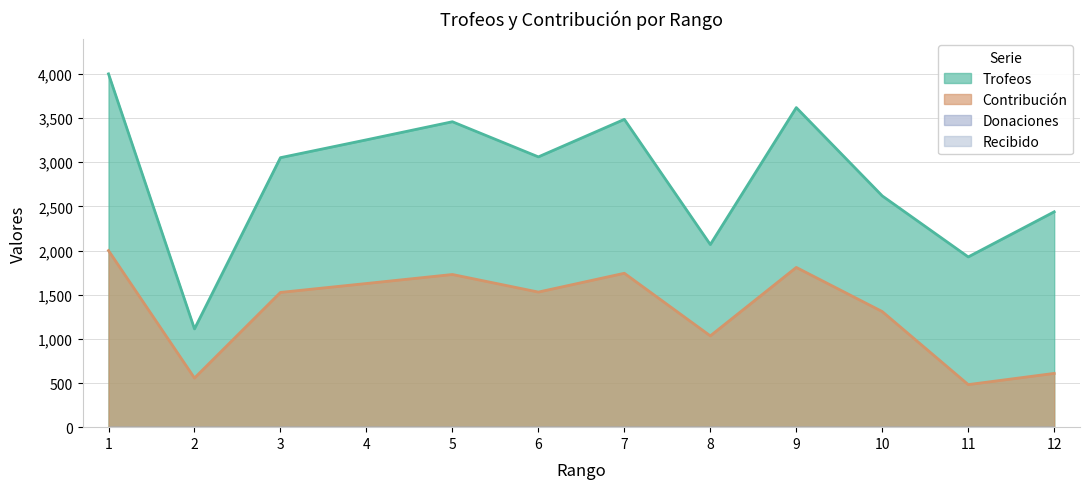

True or false: Contribución and Trofeos intersect in this chart.

False